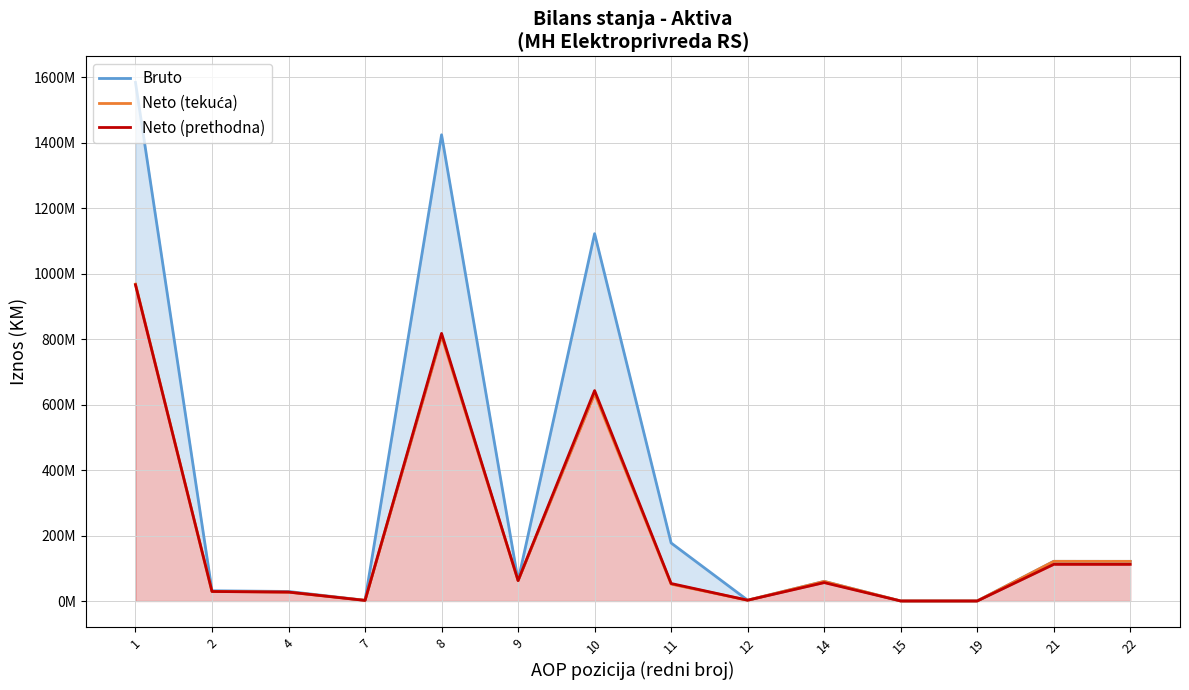

True or false: Neto (prethodna) has a value of 111971000 at 22.

True